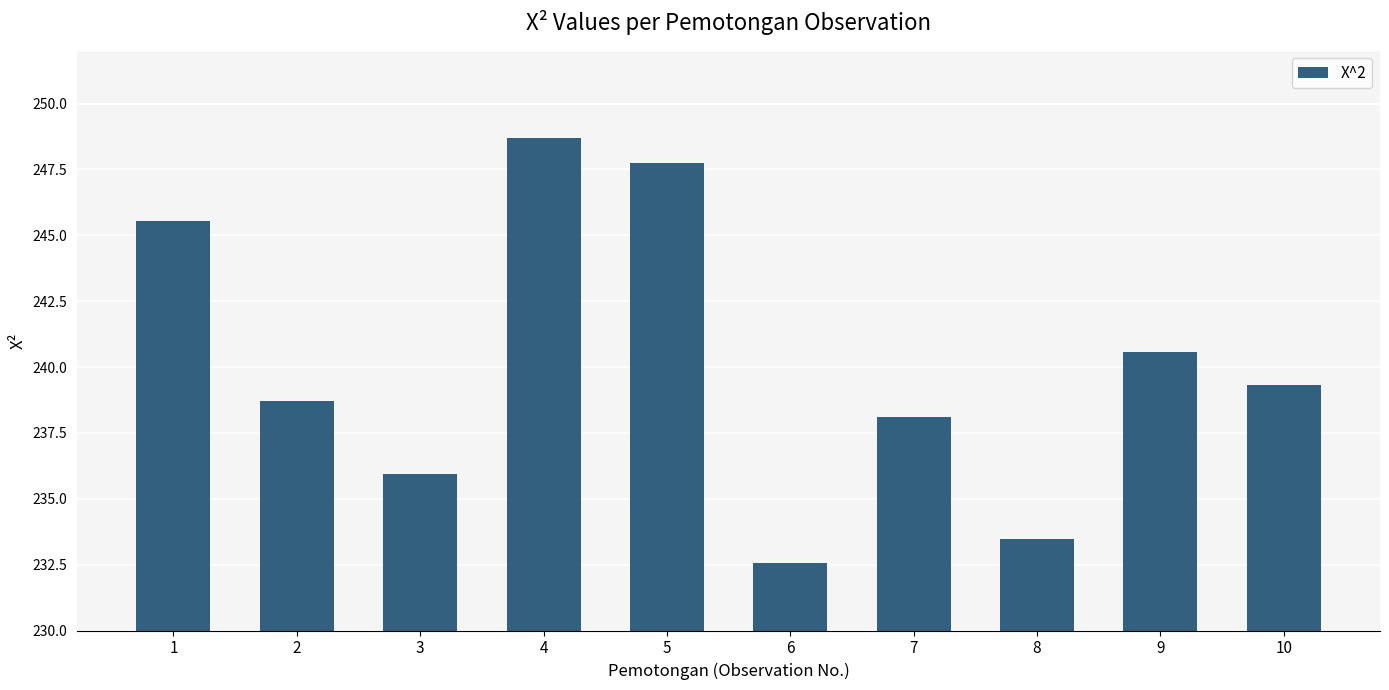

Where does the data first go above 239?

1